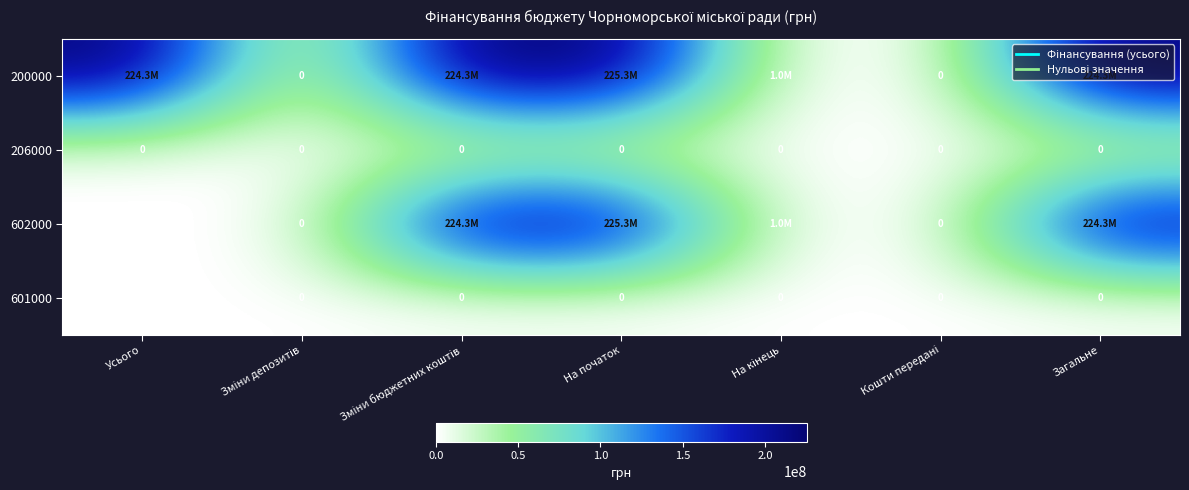

Is the value of 601000 at Загальне greater than the value of 206000 at На кінець?

No